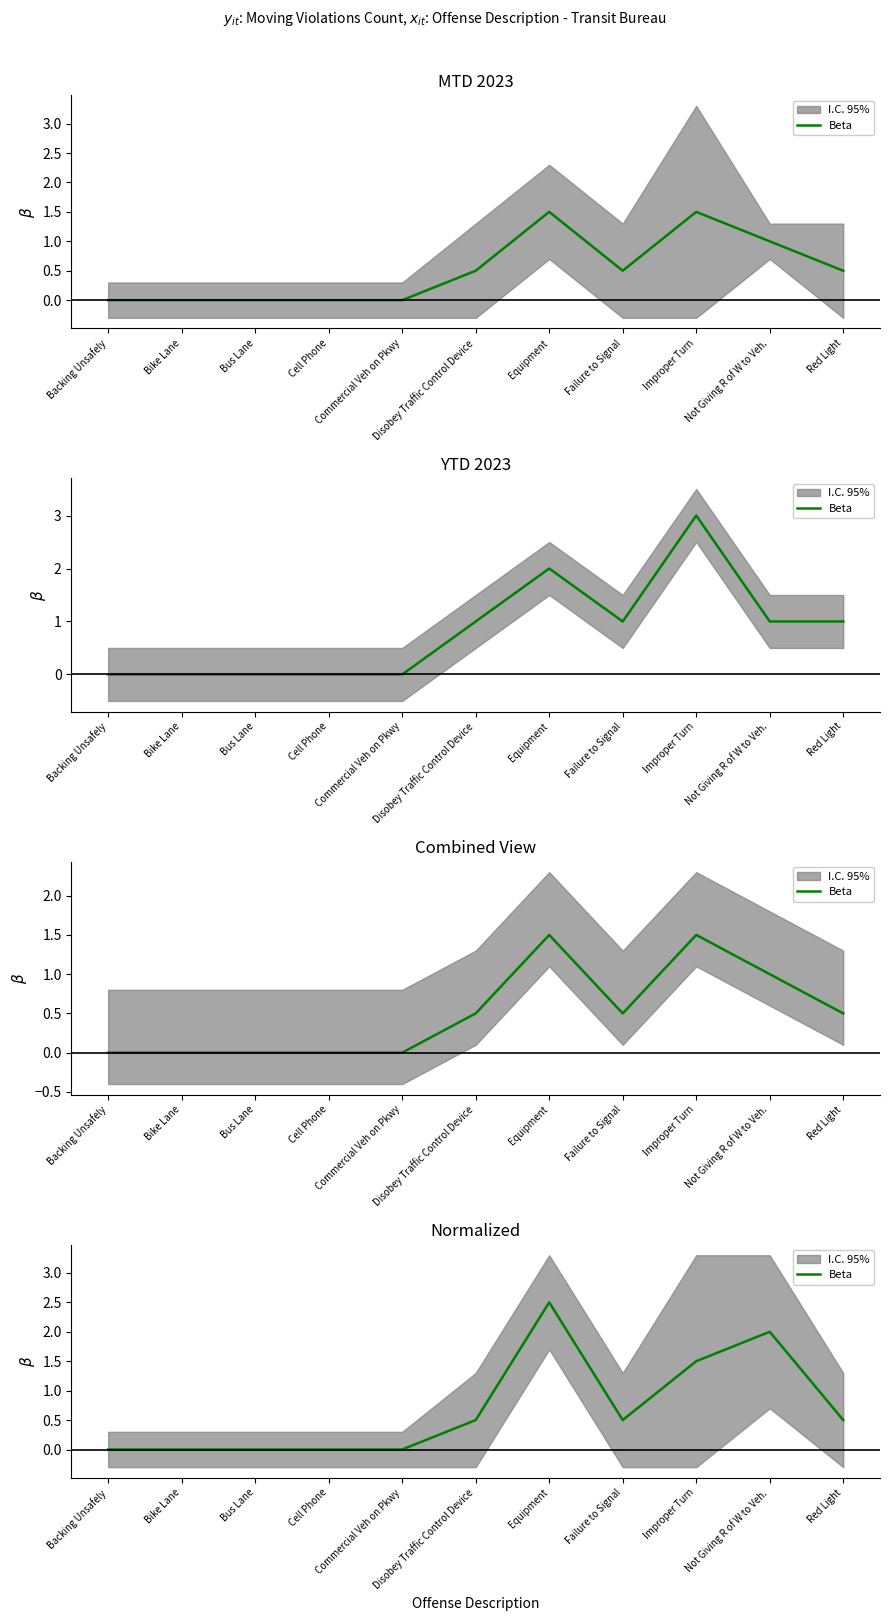

What is the sum of all values?

7.5